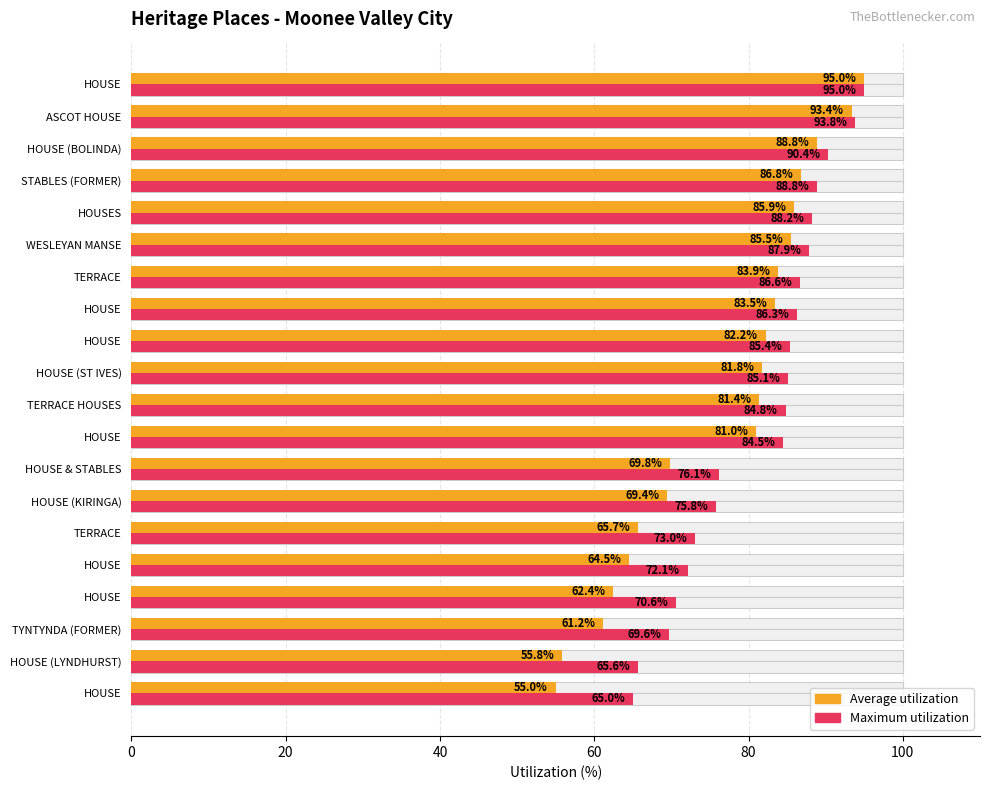

Reading left to right, extract all data points from this chart.

Average ID (normalized): 55.0	55.8	61.2	62.4	64.5	65.7	69.4	69.8	81.0	81.4	81.8	82.2	83.5	83.9	85.5	85.9	86.8	88.8	93.4	95.0
Max ID (normalized): 65.0	65.6	69.6	70.6	72.1	73.0	75.8	76.1	84.5	84.8	85.1	85.4	86.3	86.6	87.9	88.2	88.8	90.4	93.8	95.0